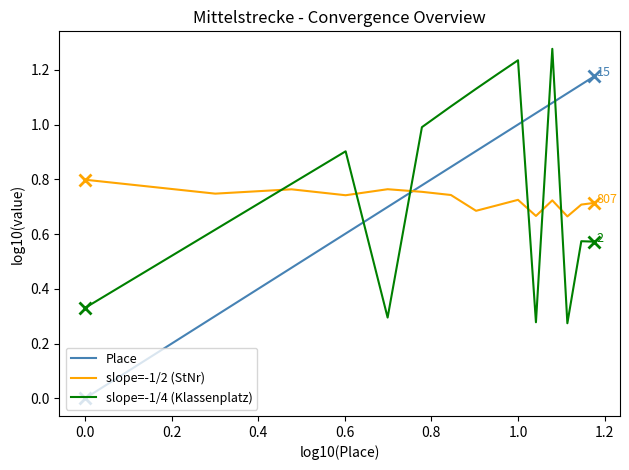

Which series has the largest range (max minus min)?

Place